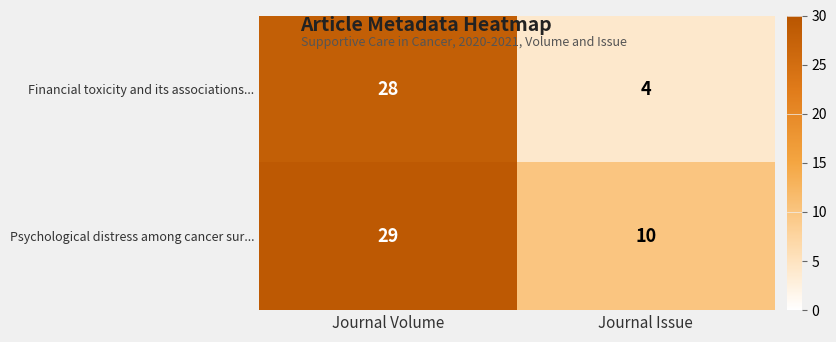

List the series in order of their peak value, highest first.

Psychological distress among cancer sur..., Financial toxicity and its associations...